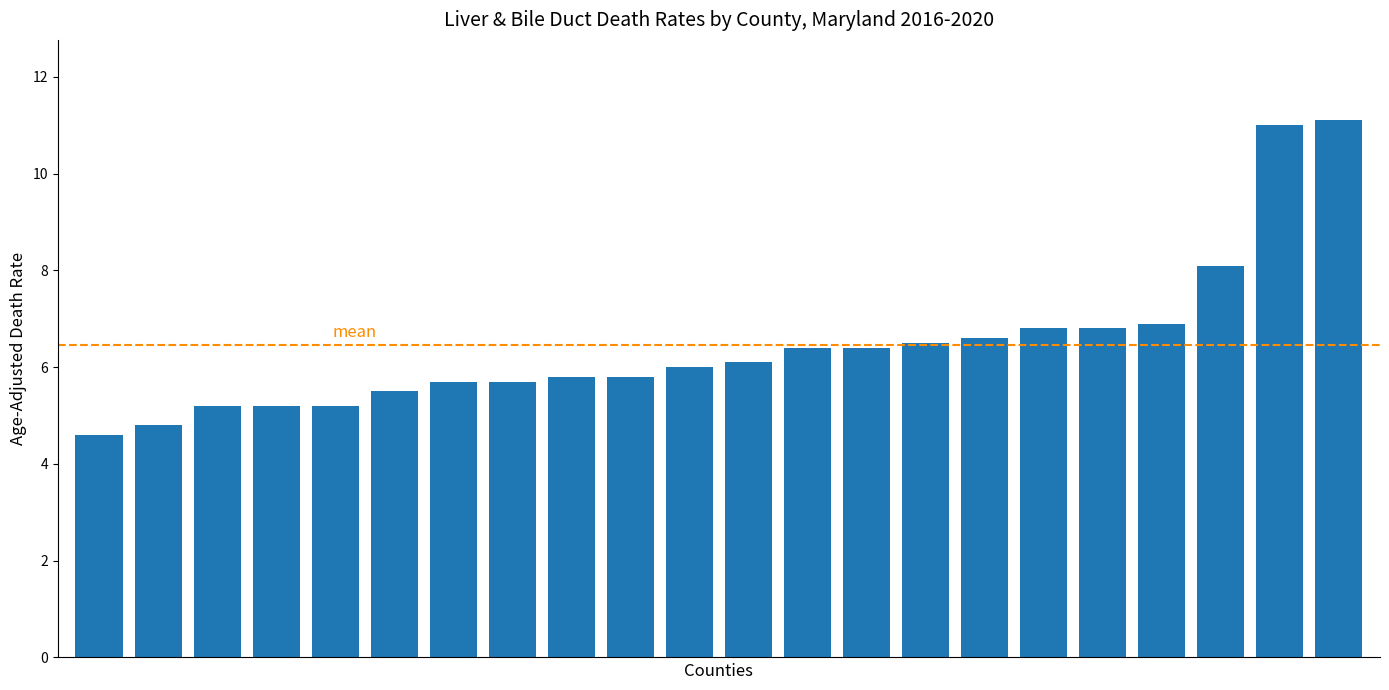

What is the greatest value displayed?

11.1